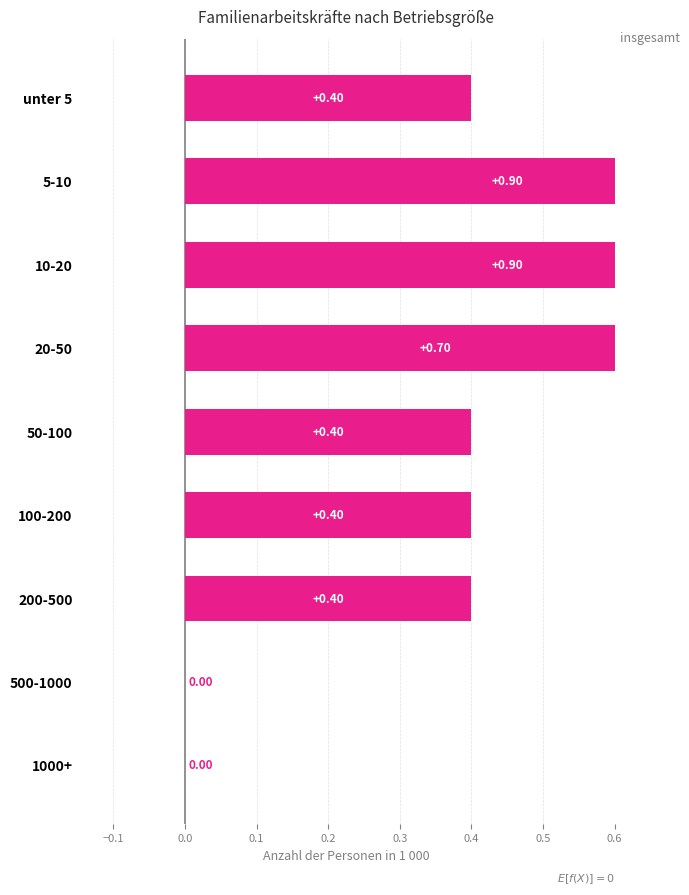

What is the difference between the maximum and minimum values?

0.9